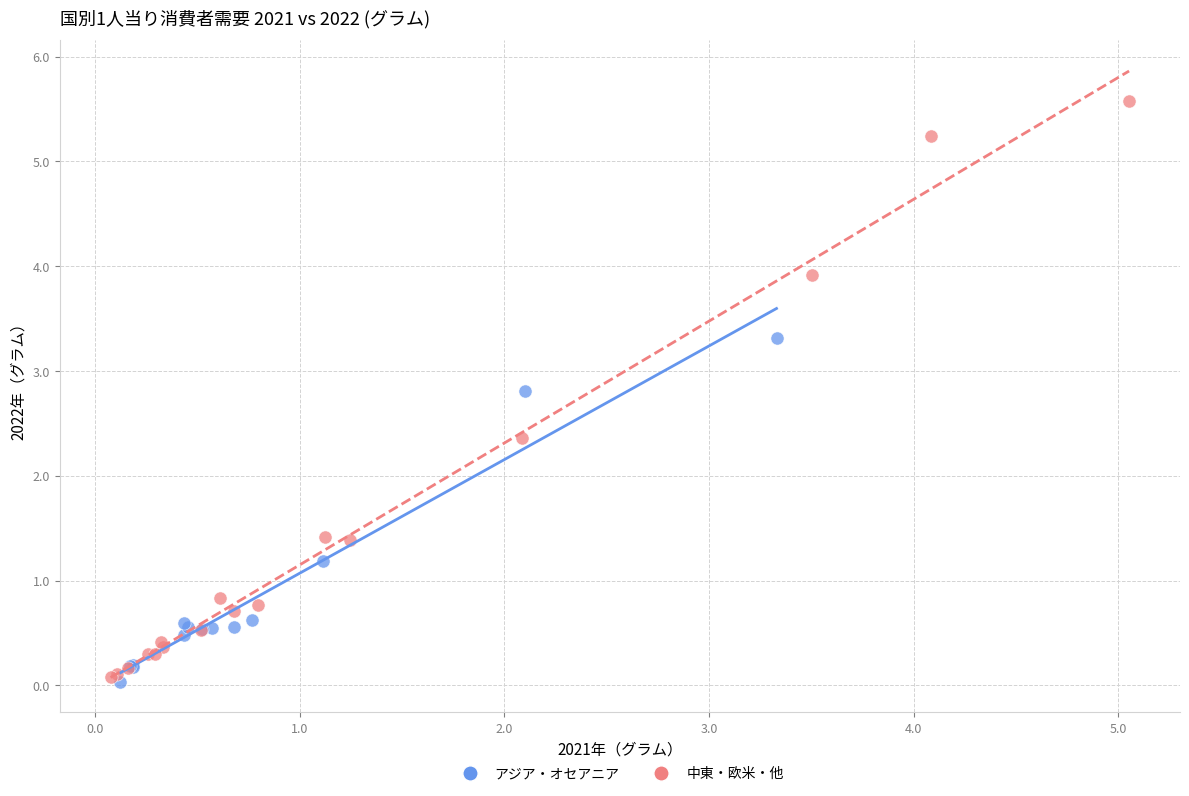

What are all the series names shown in the legend?

アジア・オセアニア, 中東・欧米・他